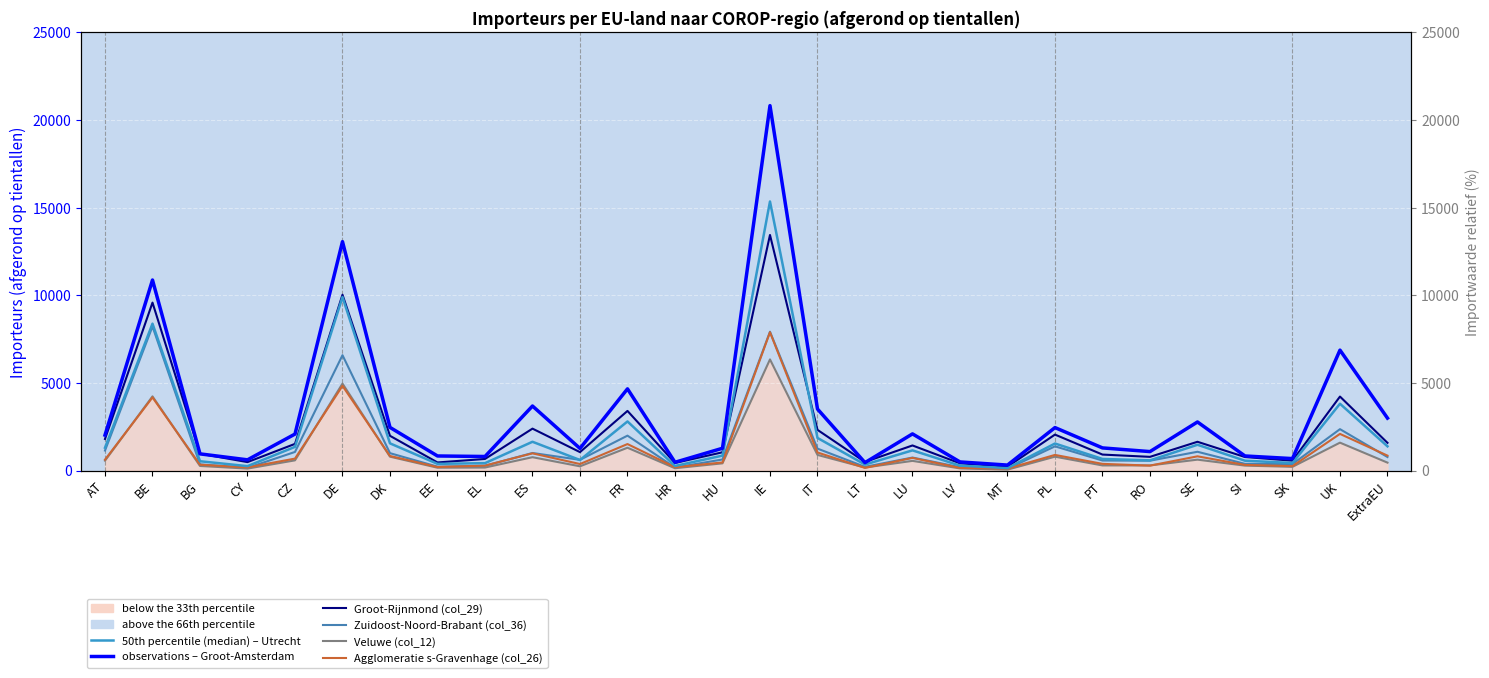

Is it true that Veluwe (col_12) equals 1590 at UK?

True